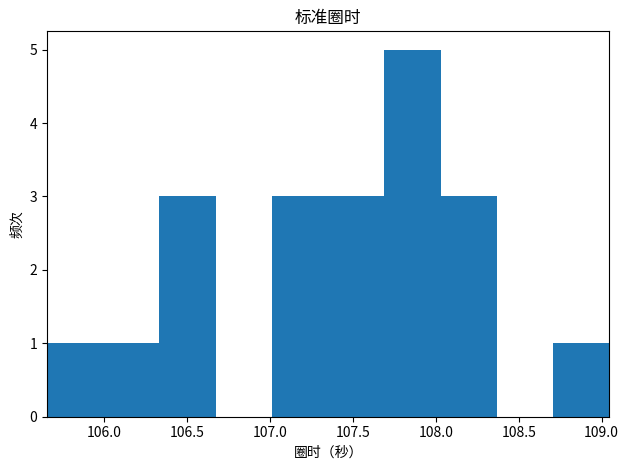

Which range on the x-axis has the tallest bar?

107.70 to 108.05